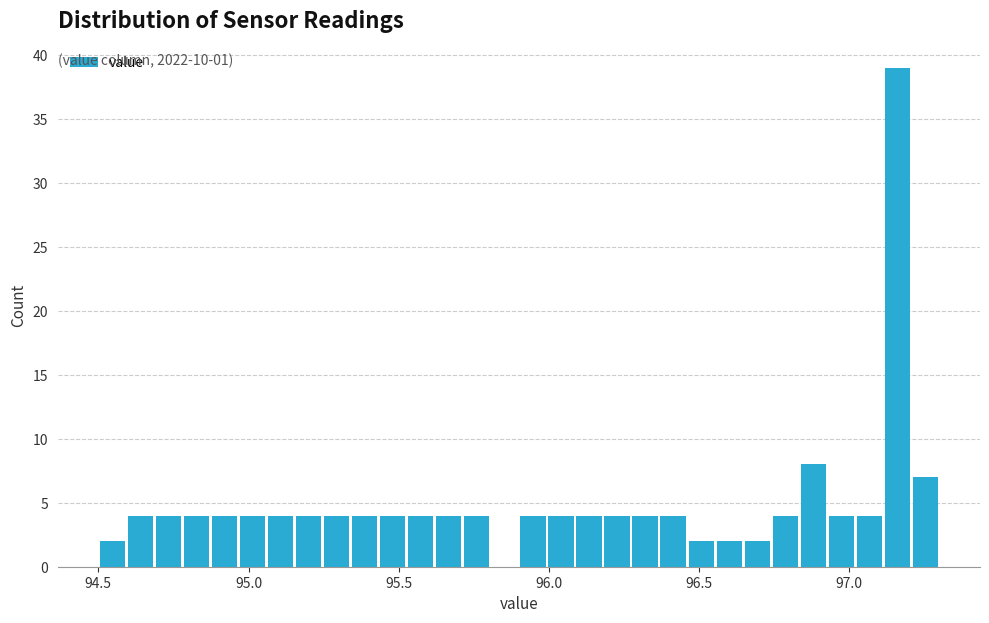

Read against the x-axis, roughly where is the centre of the tallest bar?

97.15